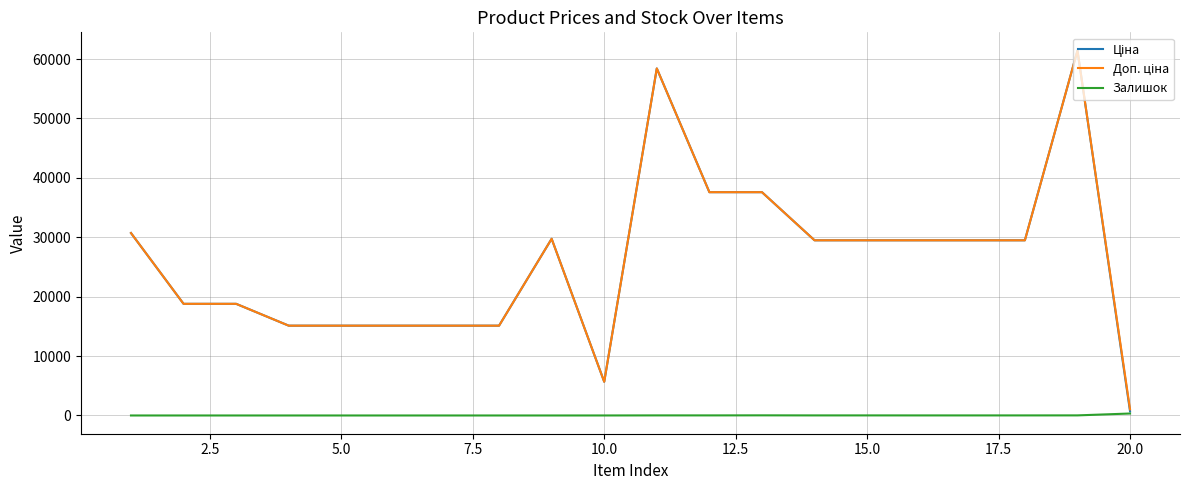

Does the chart display data point markers on the line(s)?

No